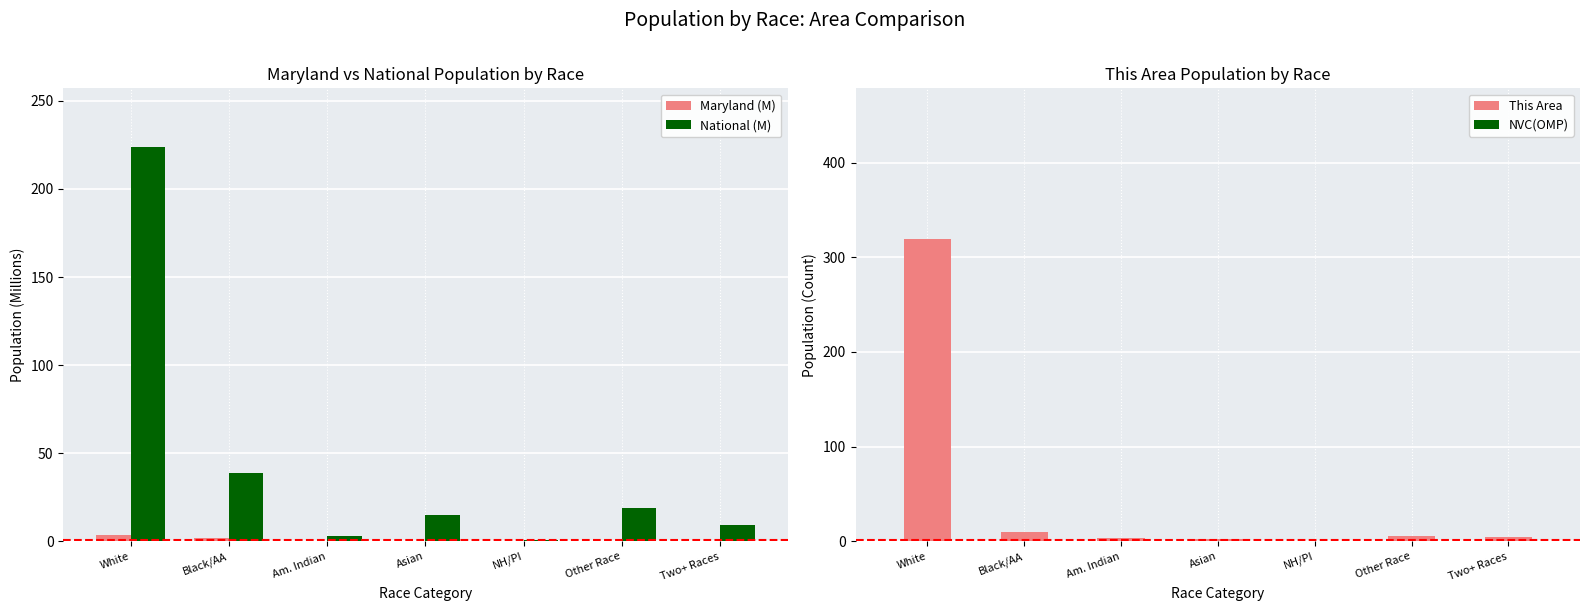

What position from the left is Am. Indian?

3